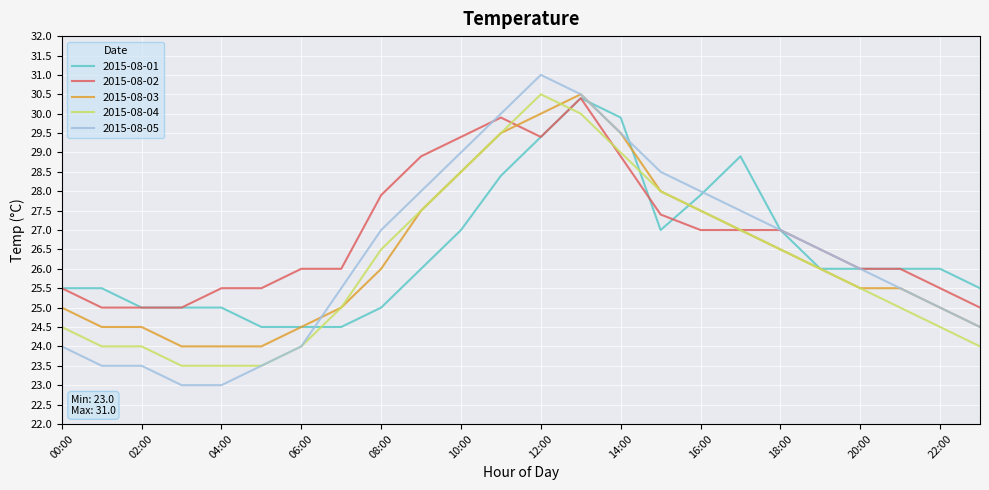

What is the minimum value shown in the chart?

23.0